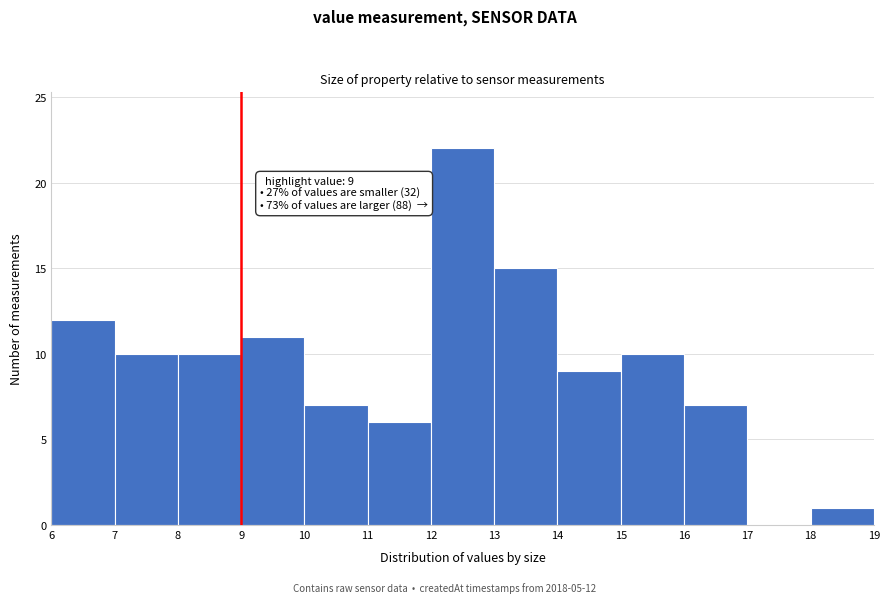

Which range on the x-axis has the tallest bar?

12 to 13